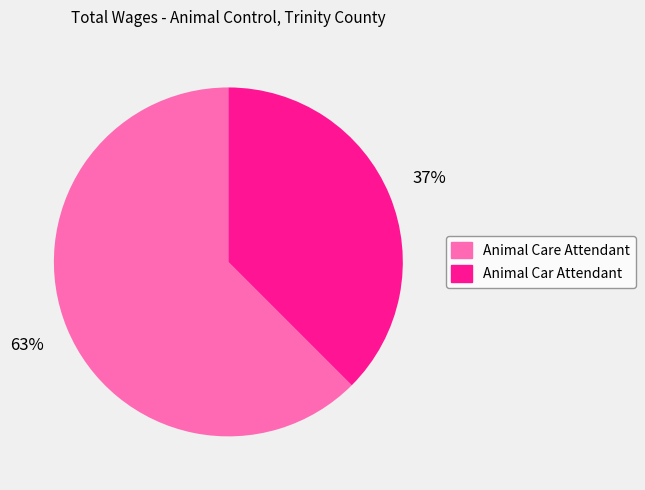

Combined, do Animal Care Attendant and Animal Car Attendant account for over 50%?

Yes